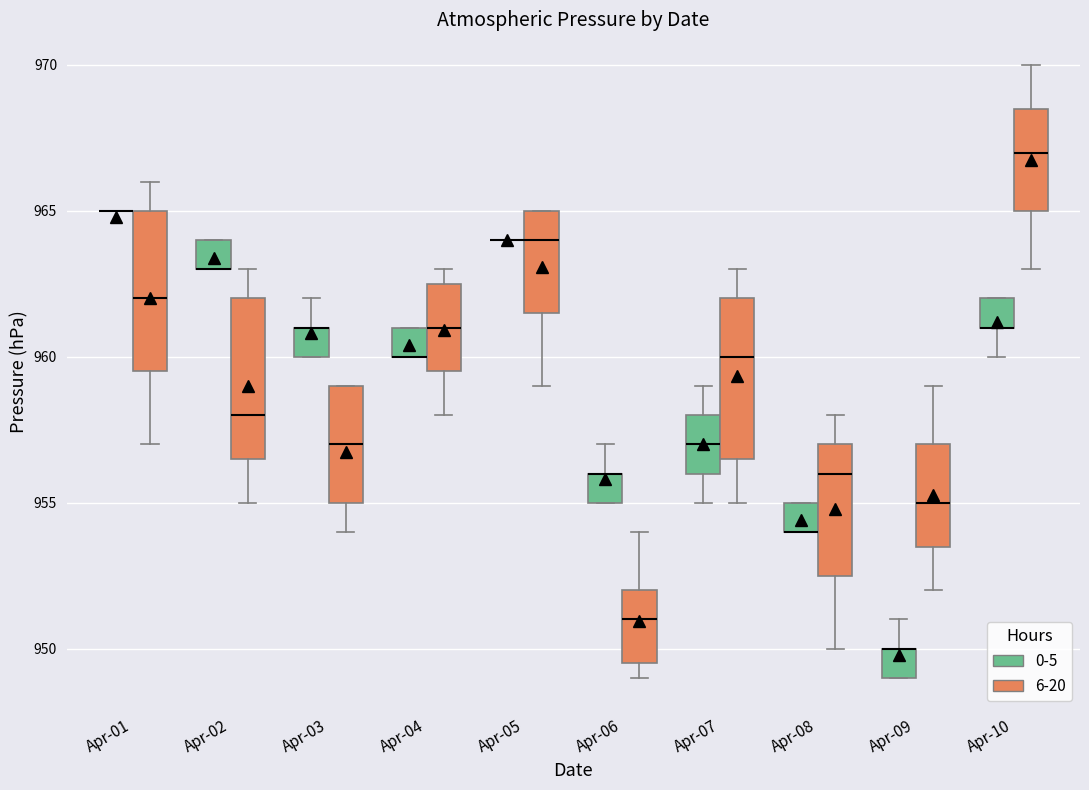

Where is the upper edge of the box for Apr-04 (0-5) on the y-axis? The values are not printed on the chart, so give them approximately, as read against the axis.

961.0